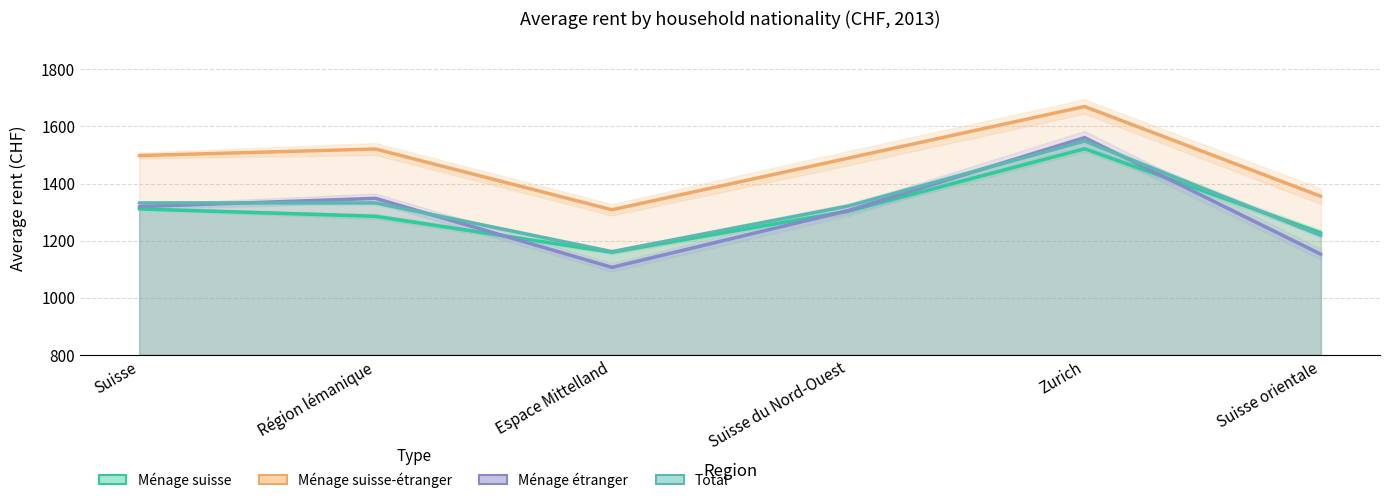

What is the label of the 5th point from the left?

Zurich